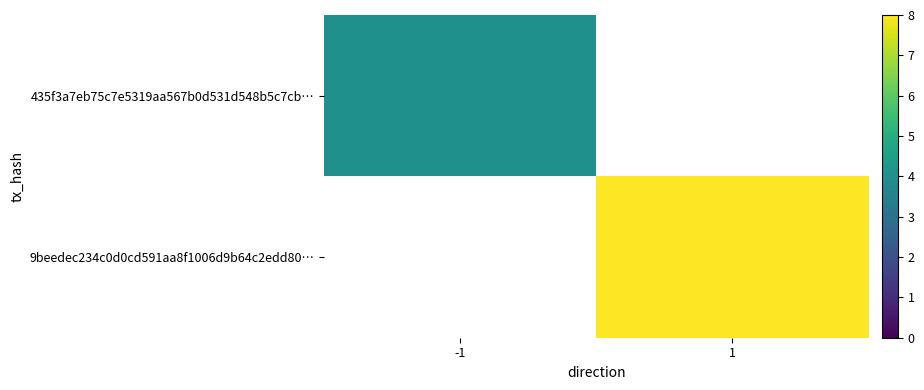

Is it true that 435f3a7eb75c7e5319aa567b0d531d548b5c7cb… equals 1.7 at -1?

False